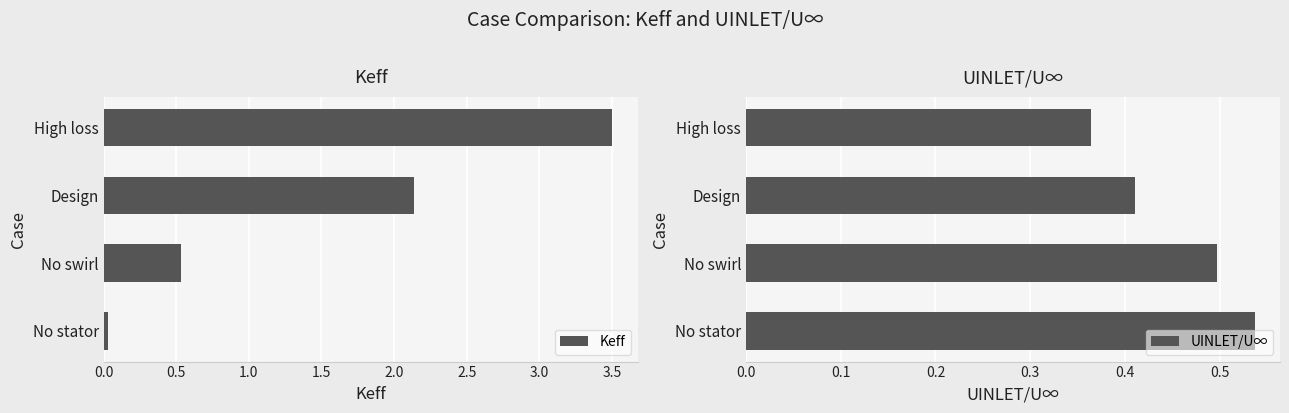

The Keff series shows 0.8 at No swirl. True or false?

False